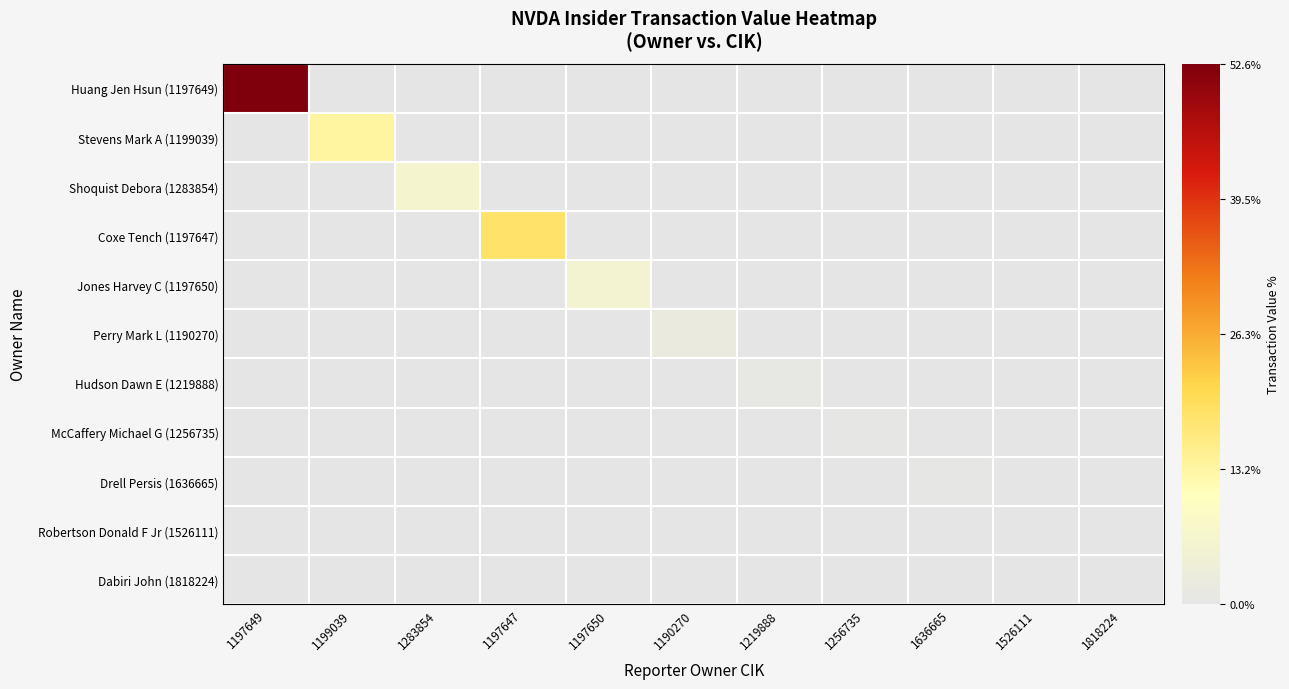

Count the number of categories in the chart.

11